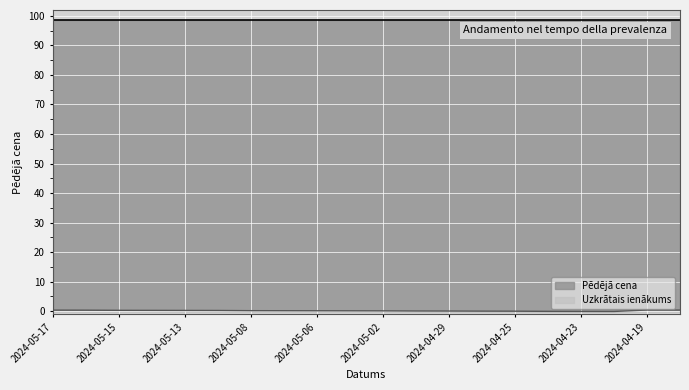

At which label does the data first exceed 0?

2024-05-17